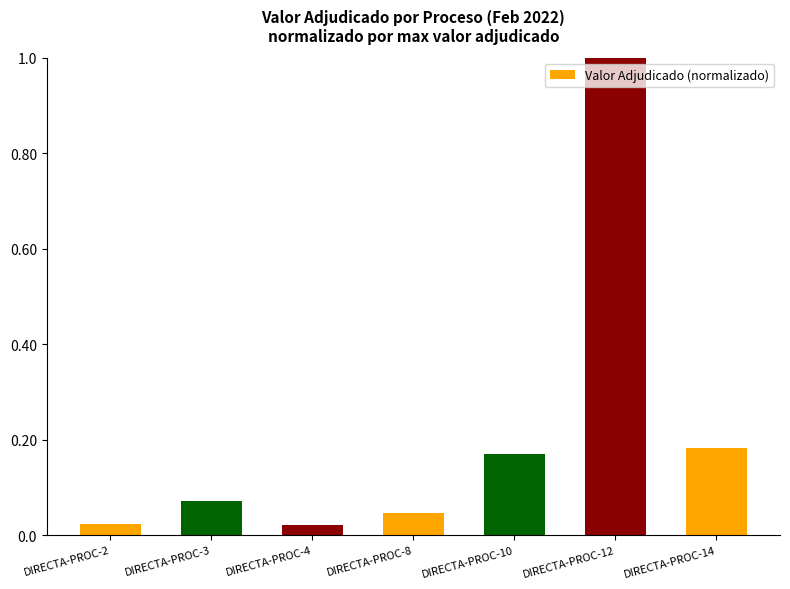

What is the sum of all values?

1.5